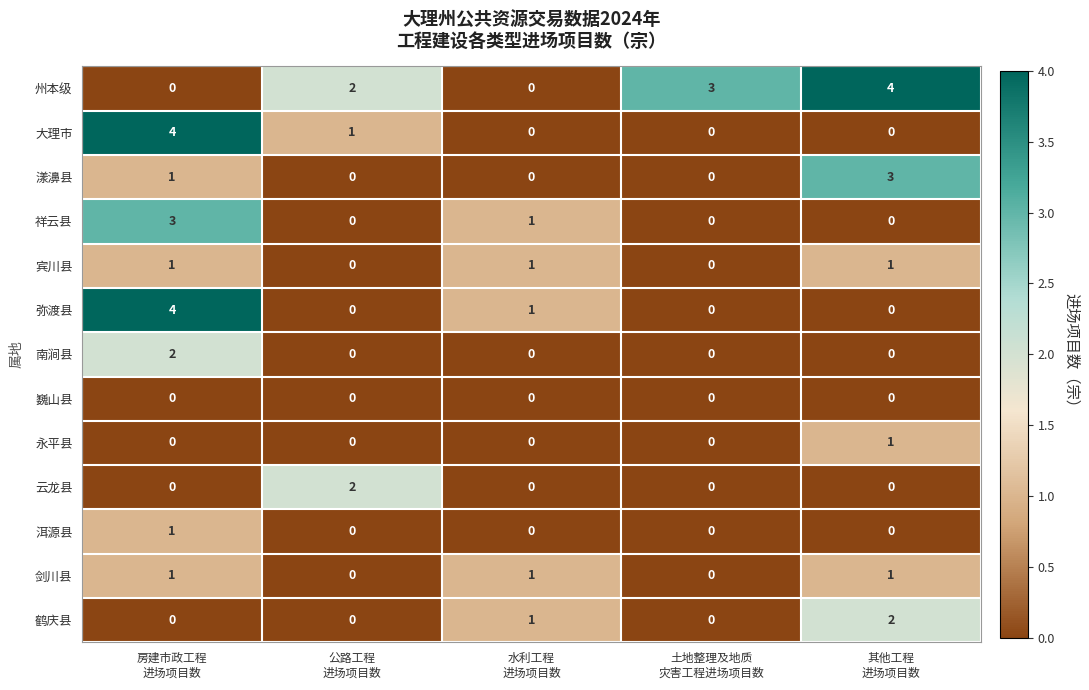

What is the difference between the maximum and minimum values in the 祥云县 series?

3